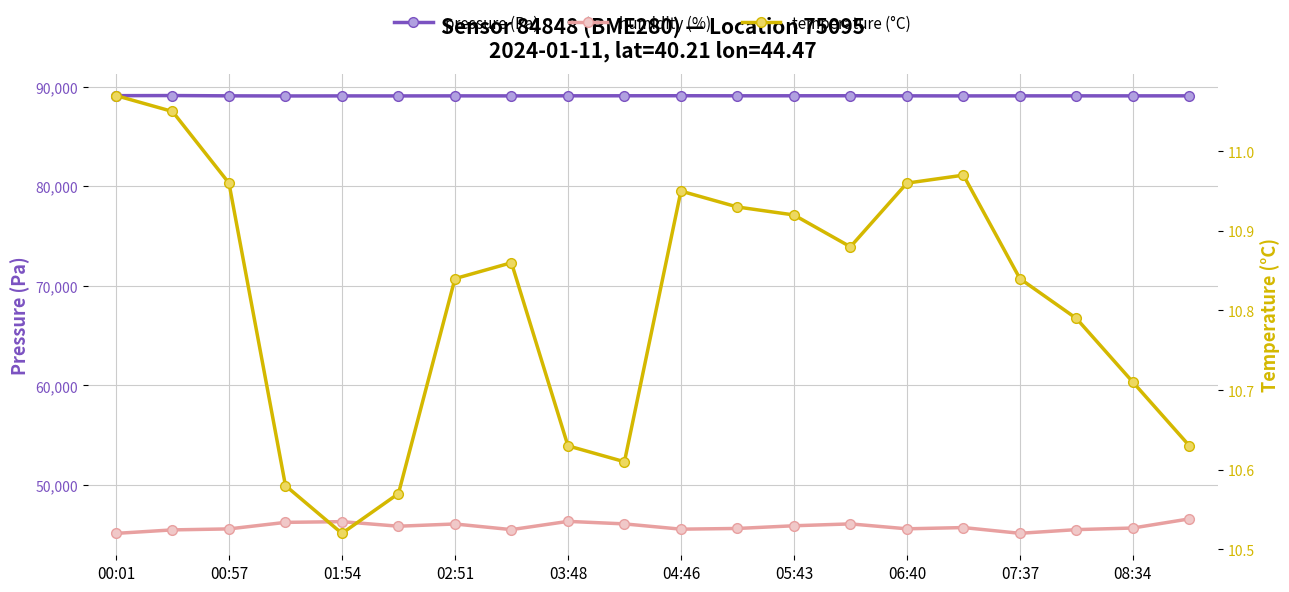

How many data points in pressure (Pa) are less than 89088?

10